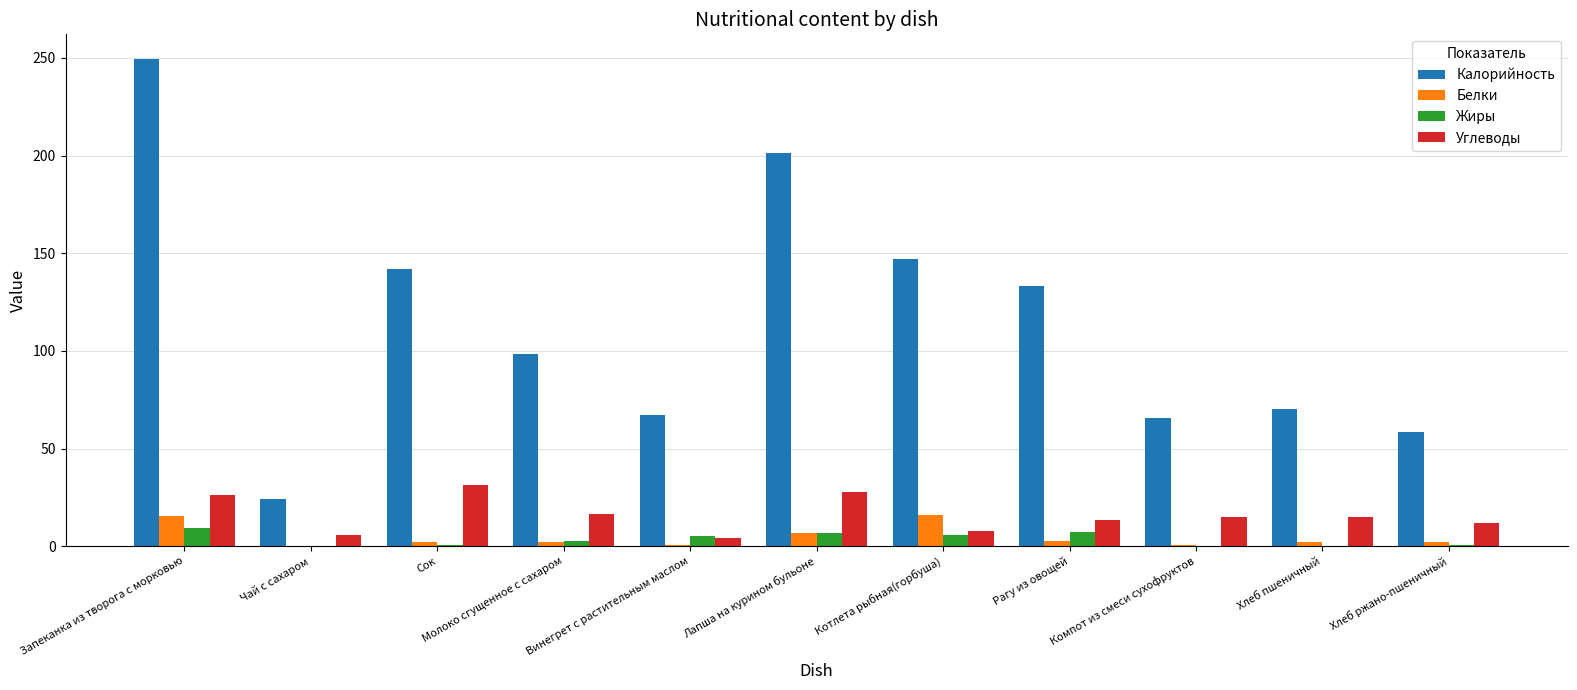

What is the sum of all Калорийность values?

1257.4